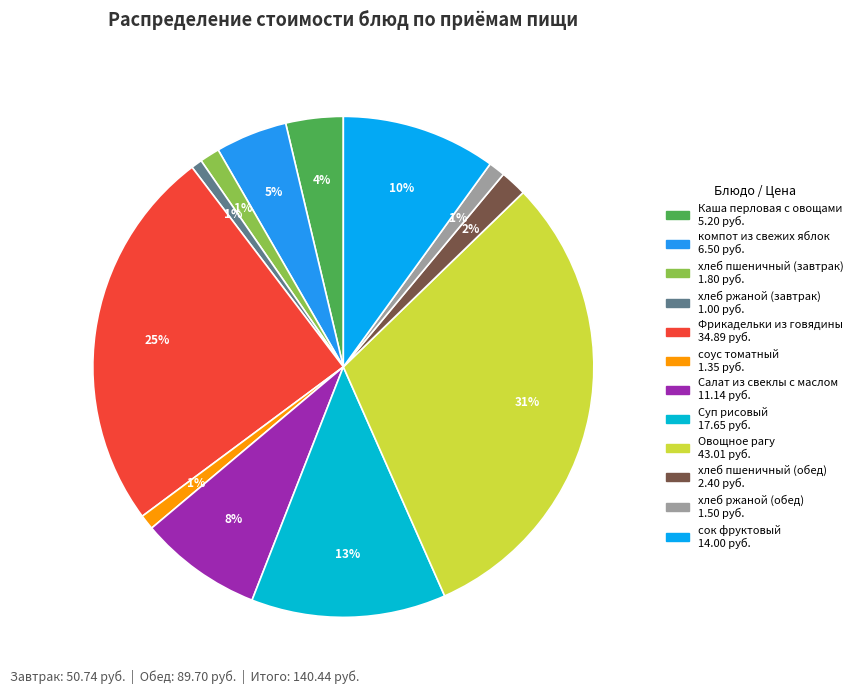

How many slices are in this pie chart?

12